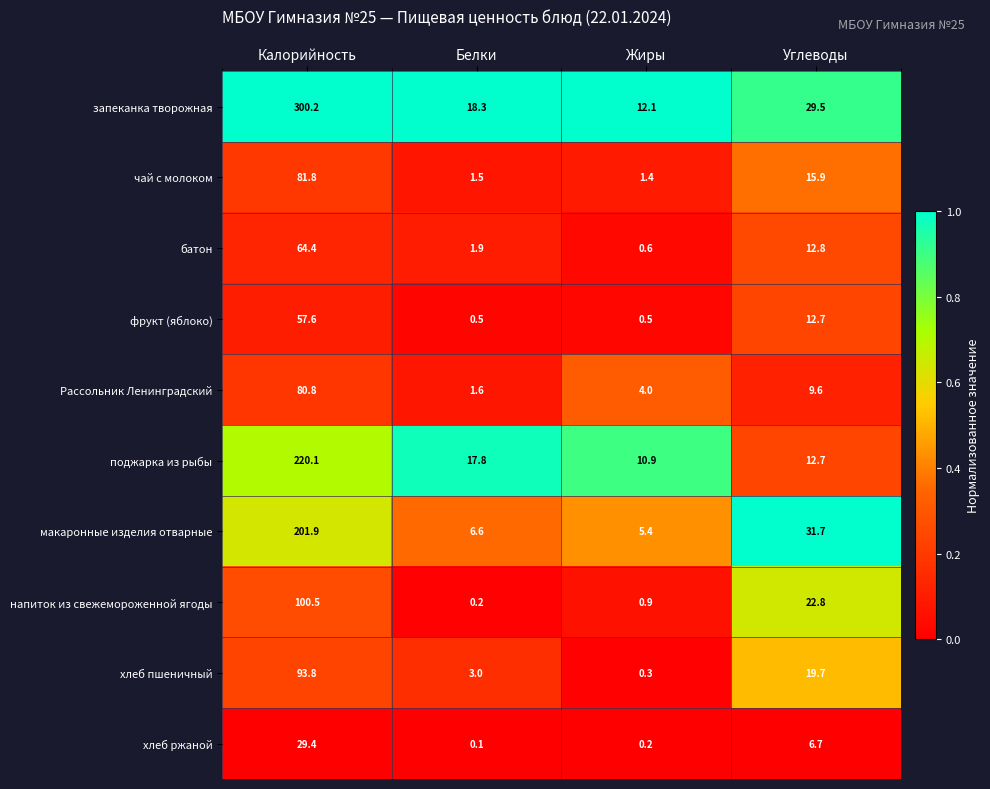

Rank the categories by Рассольник Ленинградский value from lowest to highest.

Белки, Жиры, Углеводы, Калорийность